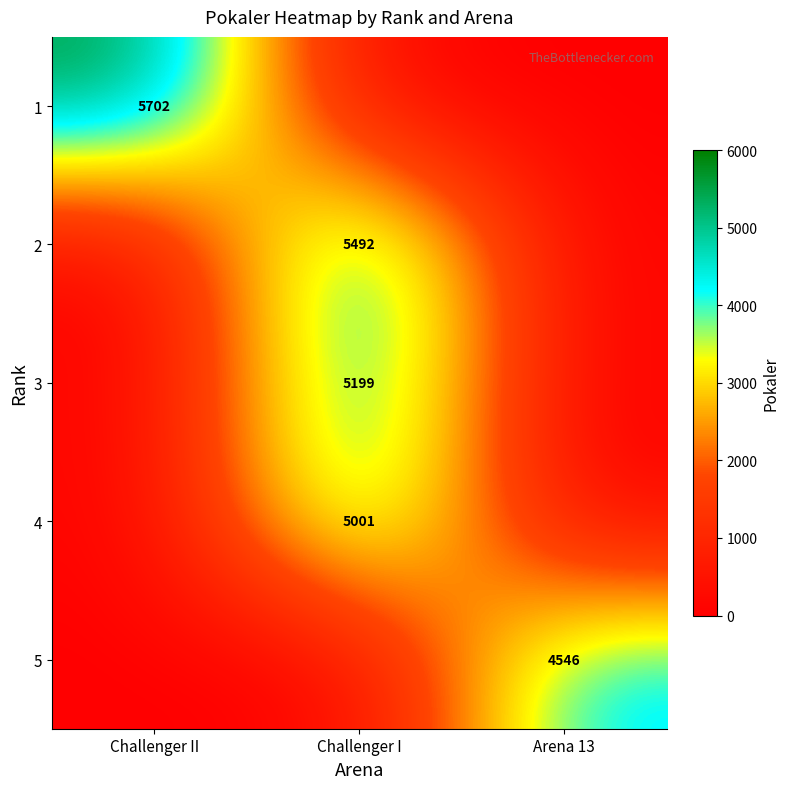

True or false: 1 has a value of 9308 at Challenger II.

False